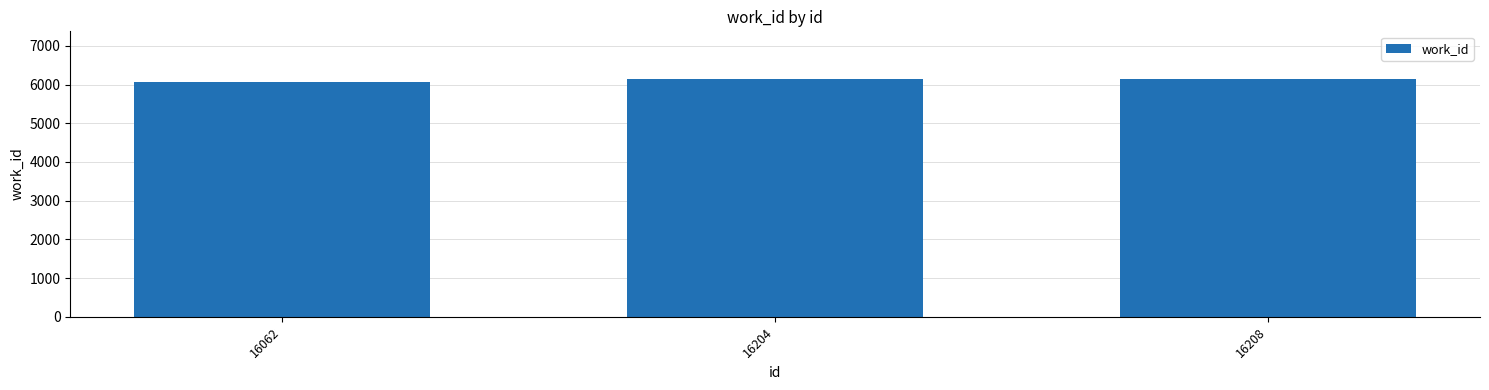

Which has a higher value, 16208 or 16062?

16208